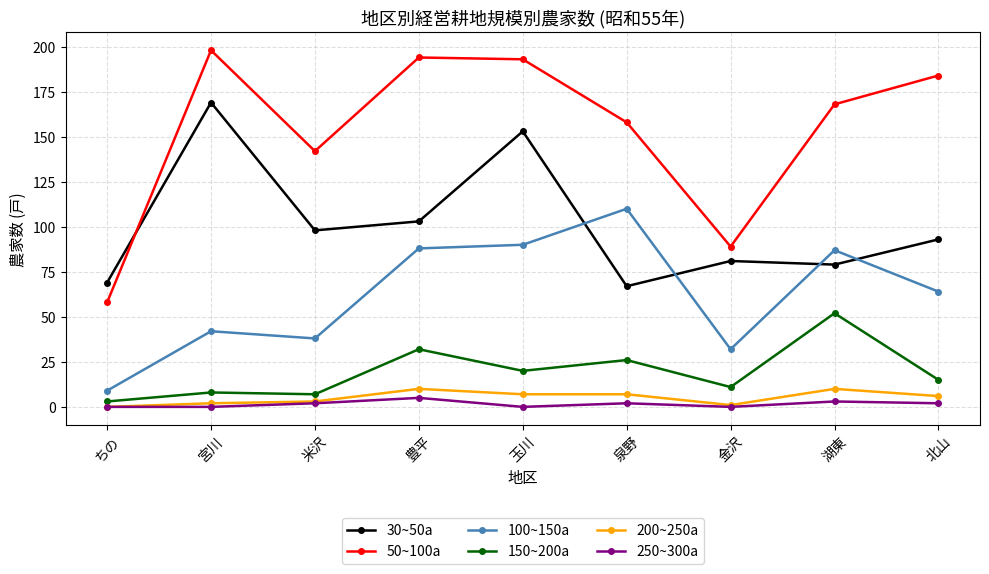

True or false: 50~100a and 150~200a intersect in this chart.

False